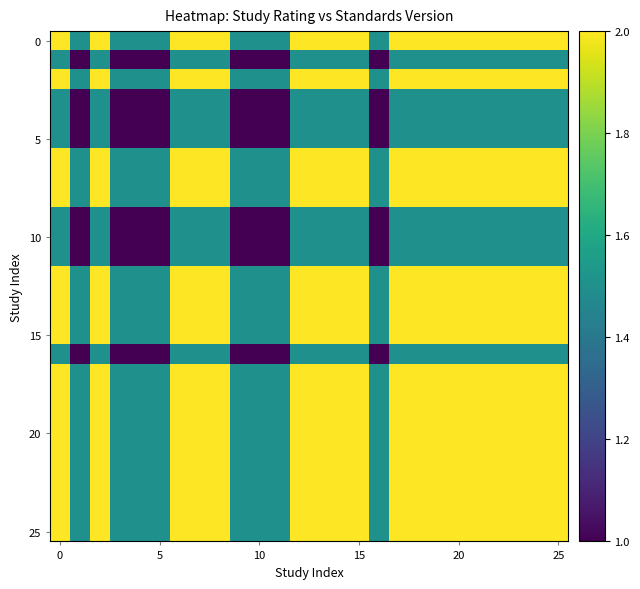

How many distinct data groups are displayed?

26